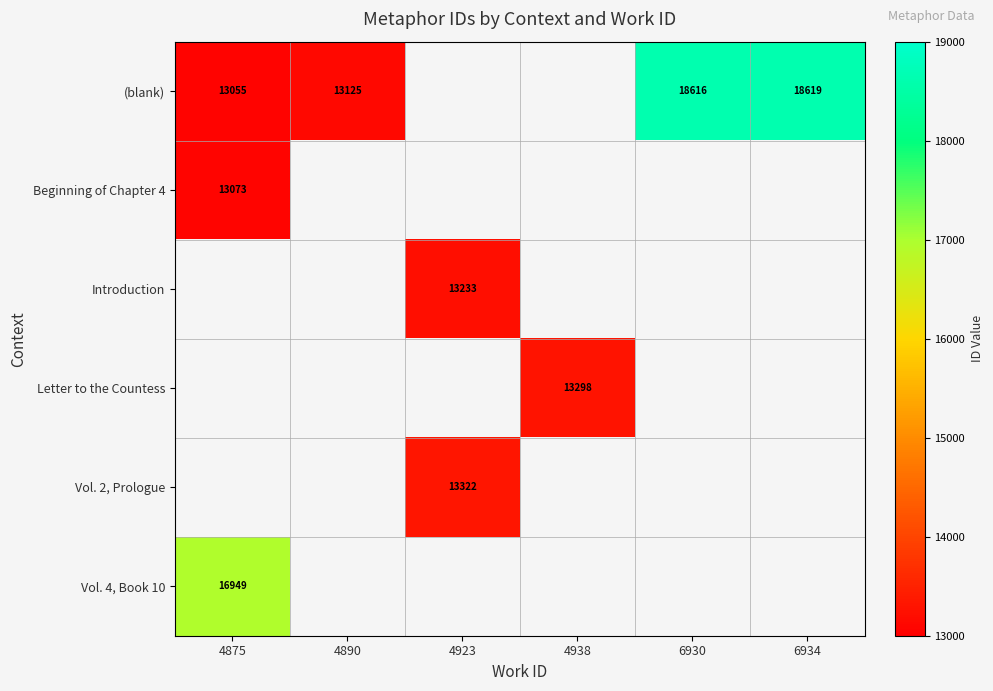

True or false: Introduction has a value of 20785 at 4923.

False